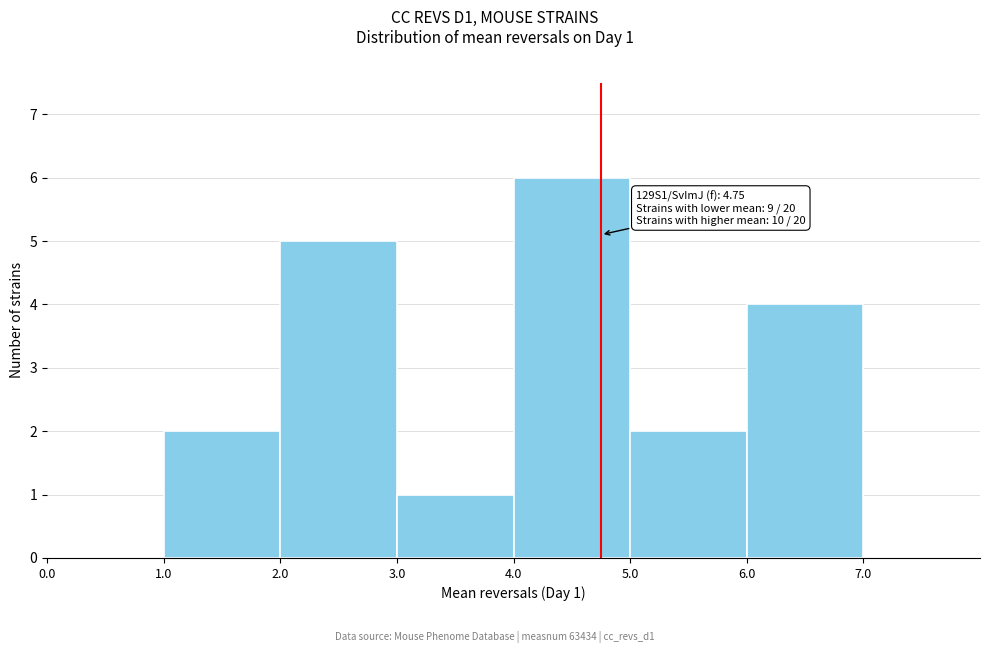

Over which range of the x-axis is the bar tallest?

4 to 5